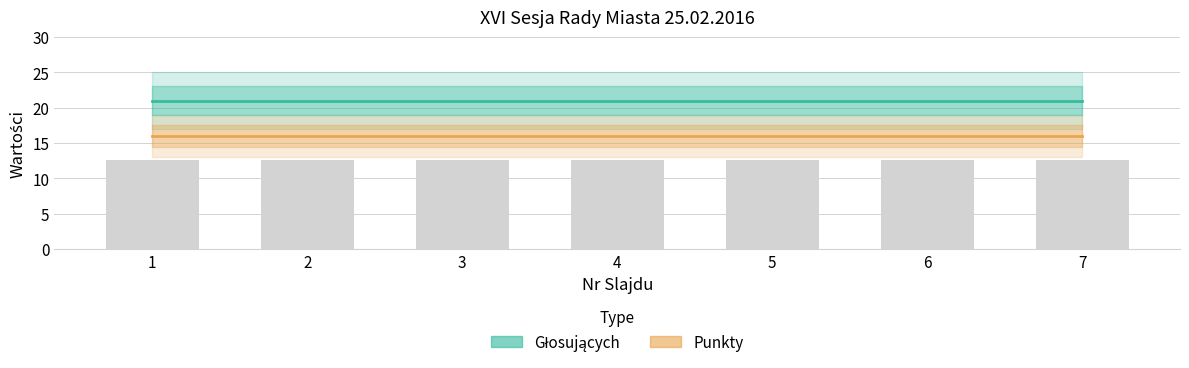

Where is Głosujących nearest to the value 21?

1